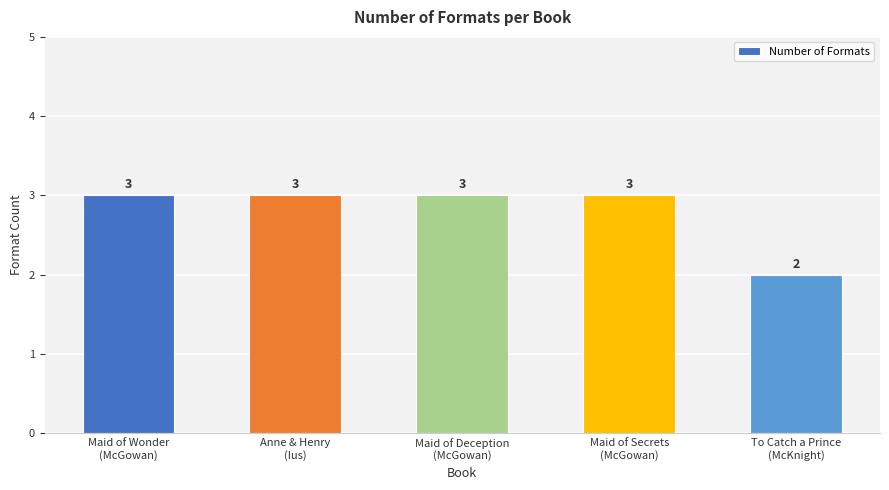

Where is the data nearest to the value 2?

To Catch a Prince
(McKnight)